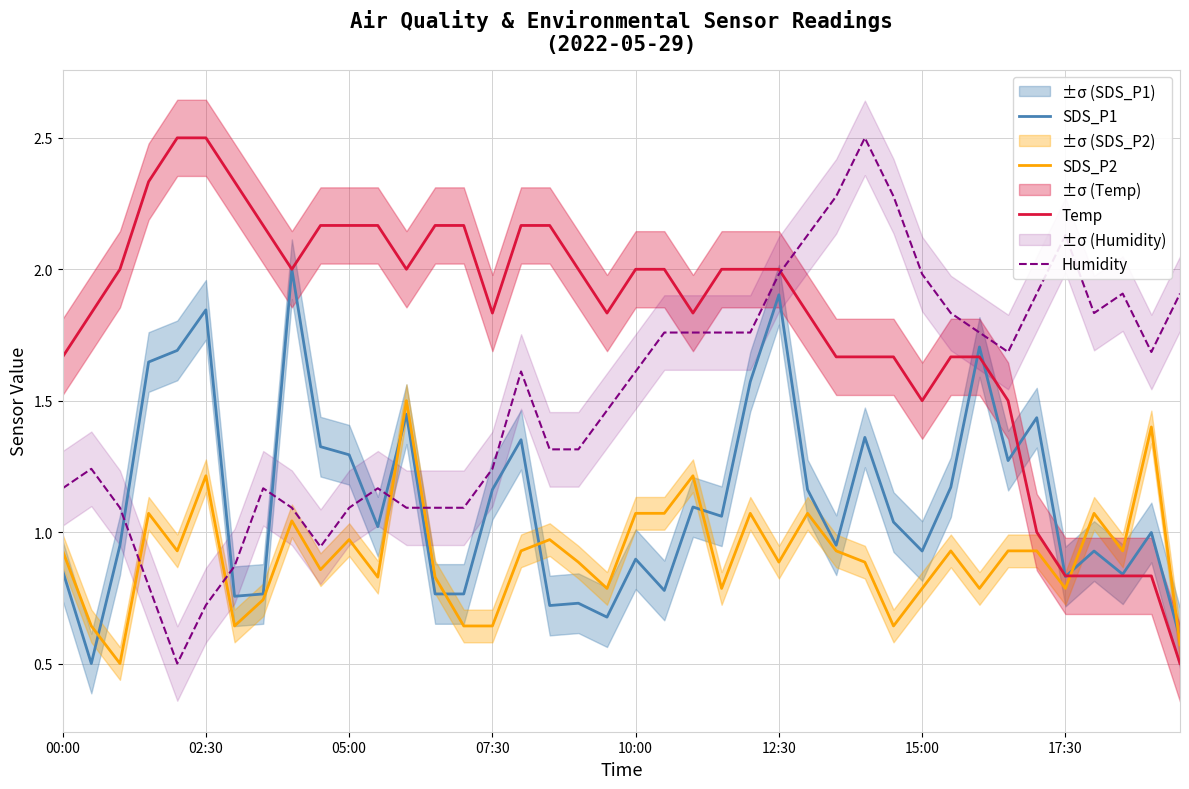

Reading left to right, extract all data points from this chart.

SDS_P1: 0.9	0.5	1.0	1.6	1.7	1.8	0.8	0.8	2.0	1.3	1.3	1.0	1.4	0.8	0.8	1.2	1.4	0.7	0.7	0.7	0.9	0.8	1.1	1.1	1.6	1.9	1.2	1.0	1.4	1.0	0.9	1.2	1.7	1.3	1.4	0.8	0.9	0.8	1.0	0.6
SDS_P2: 0.9	0.6	0.5	1.1	0.9	1.2	0.6	0.7	1.0	0.9	1.0	0.8	1.5	0.8	0.6	0.6	0.9	1.0	0.9	0.8	1.1	1.1	1.2	0.8	1.1	0.9	1.1	0.9	0.9	0.6	0.8	0.9	0.8	0.9	0.9	0.8	1.1	0.9	1.4	0.6
Temp: 1.7	1.8	2.0	2.3	2.5	2.5	2.3	2.2	2.0	2.2	2.2	2.2	2.0	2.2	2.2	1.8	2.2	2.2	2.0	1.8	2.0	2.0	1.8	2.0	2.0	2.0	1.8	1.7	1.7	1.7	1.5	1.7	1.7	1.5	1.0	0.8	0.8	0.8	0.8	0.5
Humidity: 1.2	1.2	1.1	0.8	0.5	0.7	0.9	1.2	1.1	0.9	1.1	1.2	1.1	1.1	1.1	1.2	1.6	1.3	1.3	1.5	1.6	1.8	1.8	1.8	1.8	2.0	2.1	2.3	2.5	2.3	2.0	1.8	1.8	1.7	1.9	2.1	1.8	1.9	1.7	1.9